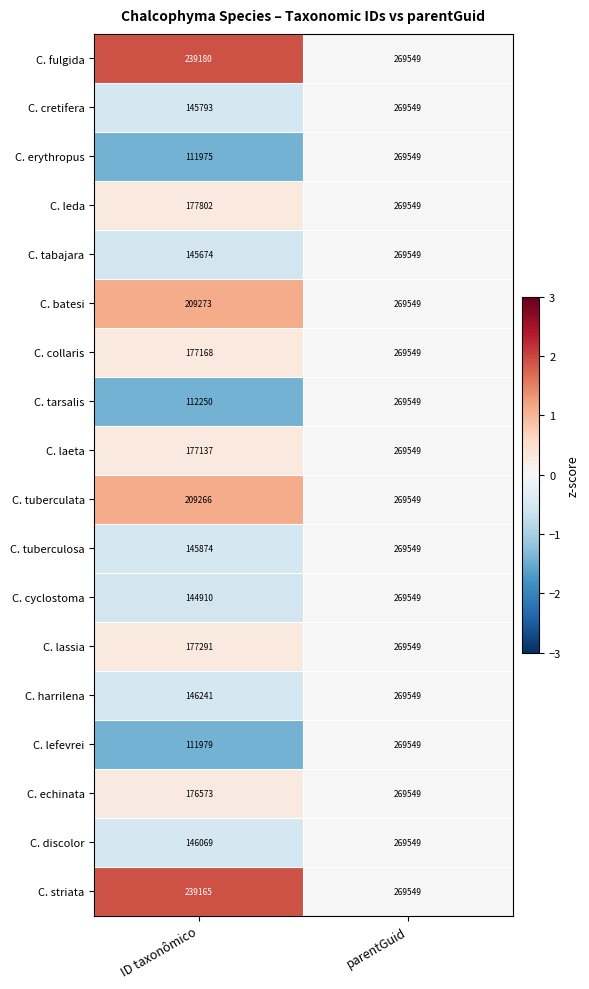

Between ID taxonômico and parentGuid, which series saw the biggest shift?

C. erythropus